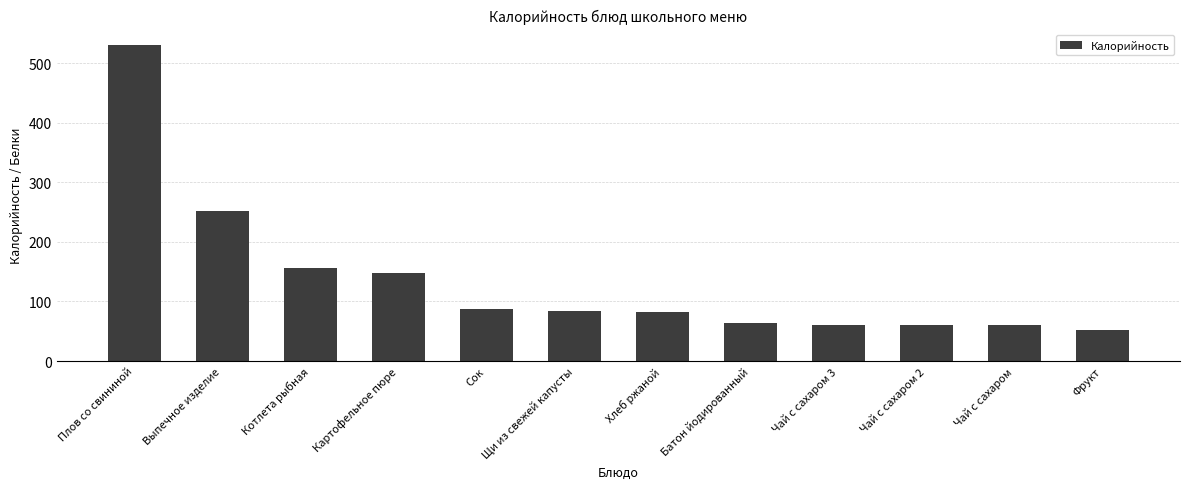

What is the greatest value displayed?

530